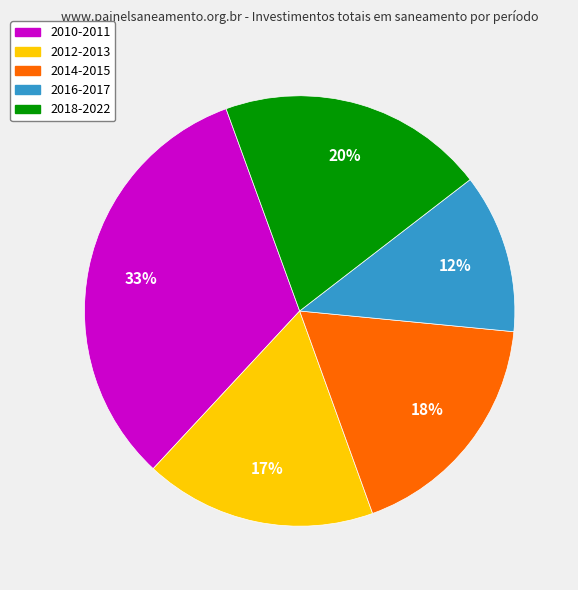

To the nearest percent, what portion does 2018-2022 represent?

20%